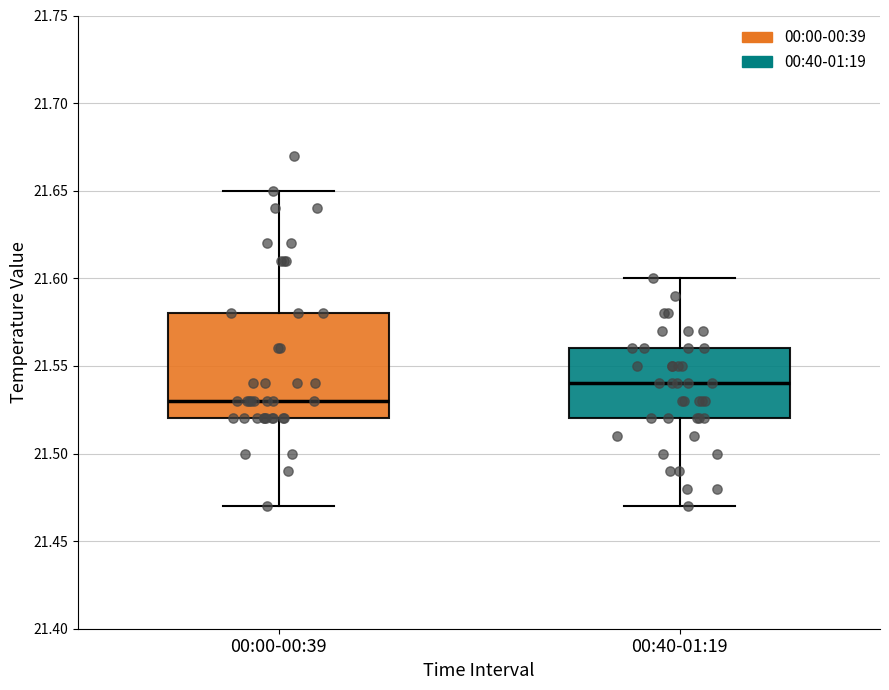

Which box has the highest median line?

00:40-01:19